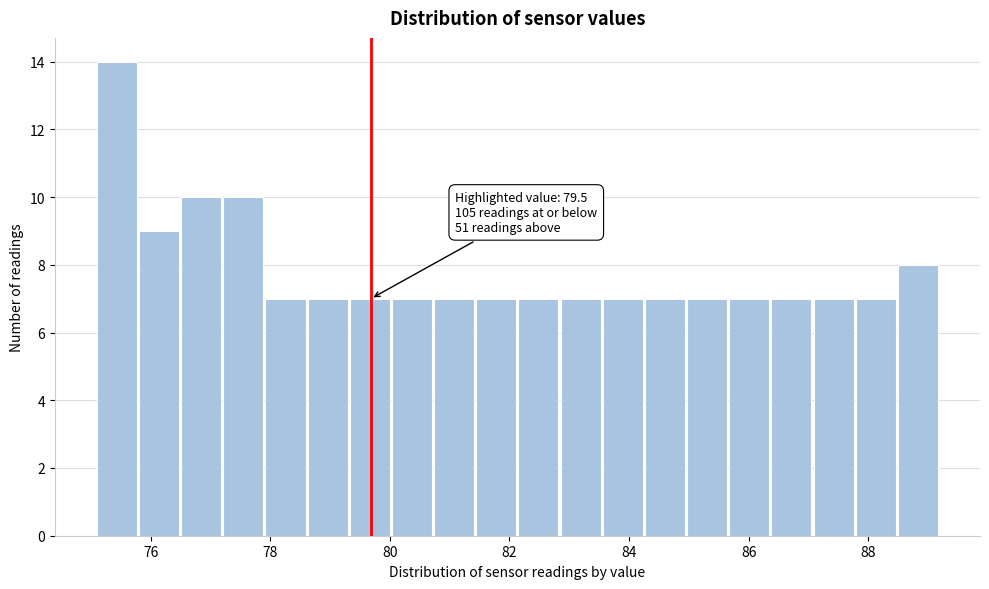

Read against the x-axis, roughly where is the centre of the tallest bar?

75.4